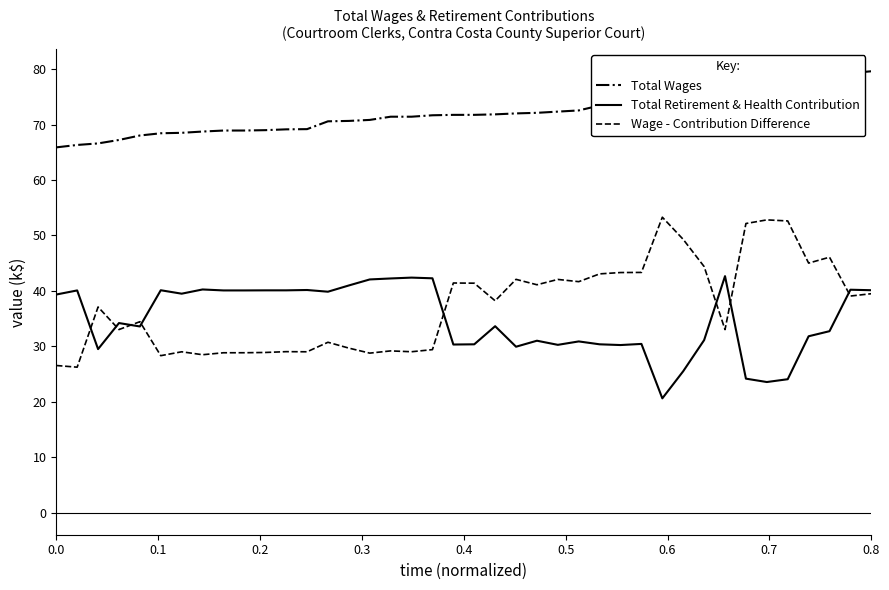

What is the lowest value of the Total Wages series?

65.9